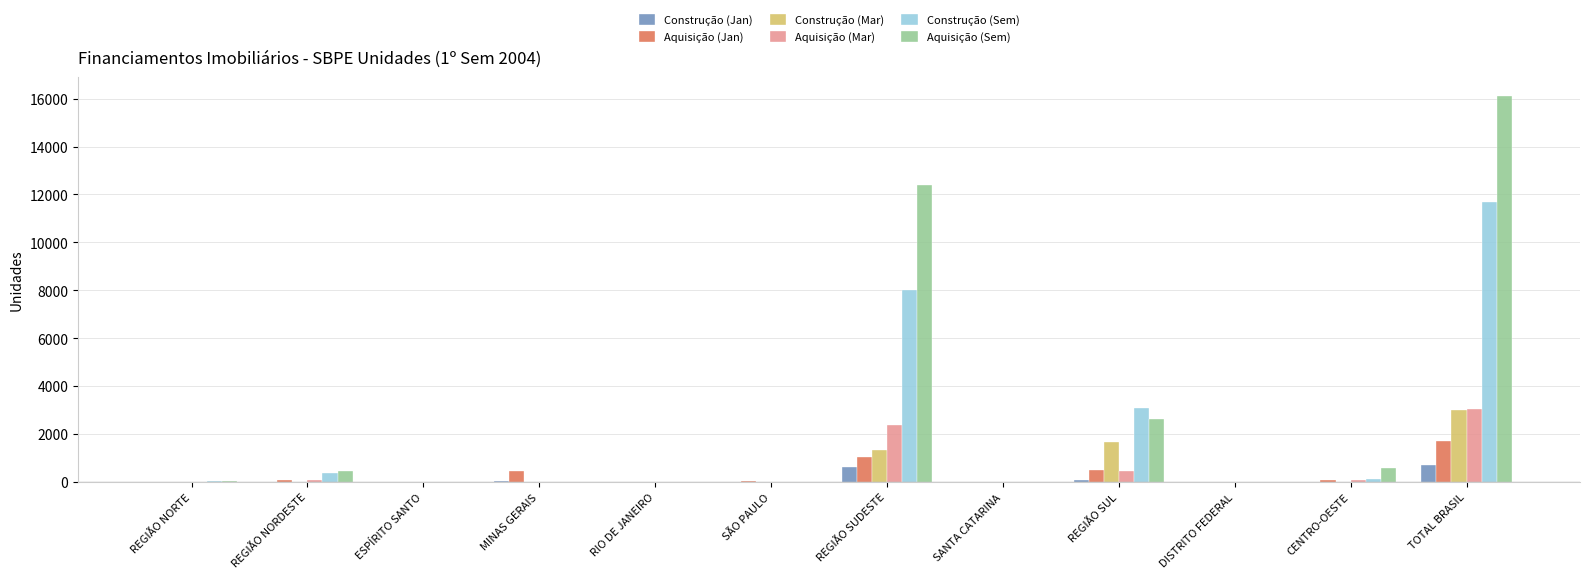

Read the Aquisição (Mar) value at TOTAL BRASIL.

3046